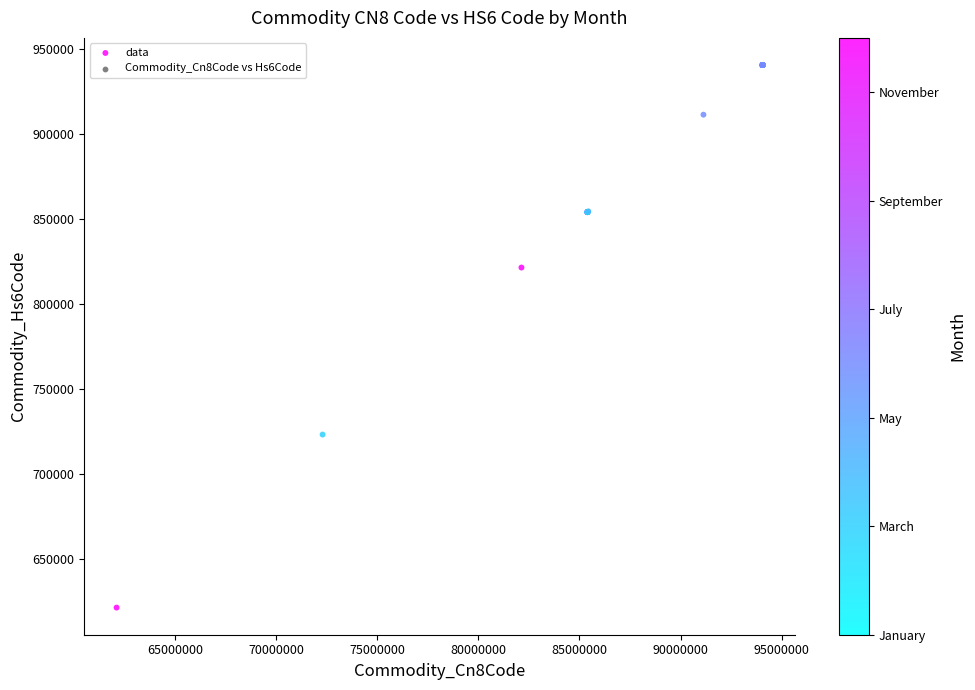

What Y value in the scatter plot is closest to 780826?

821300